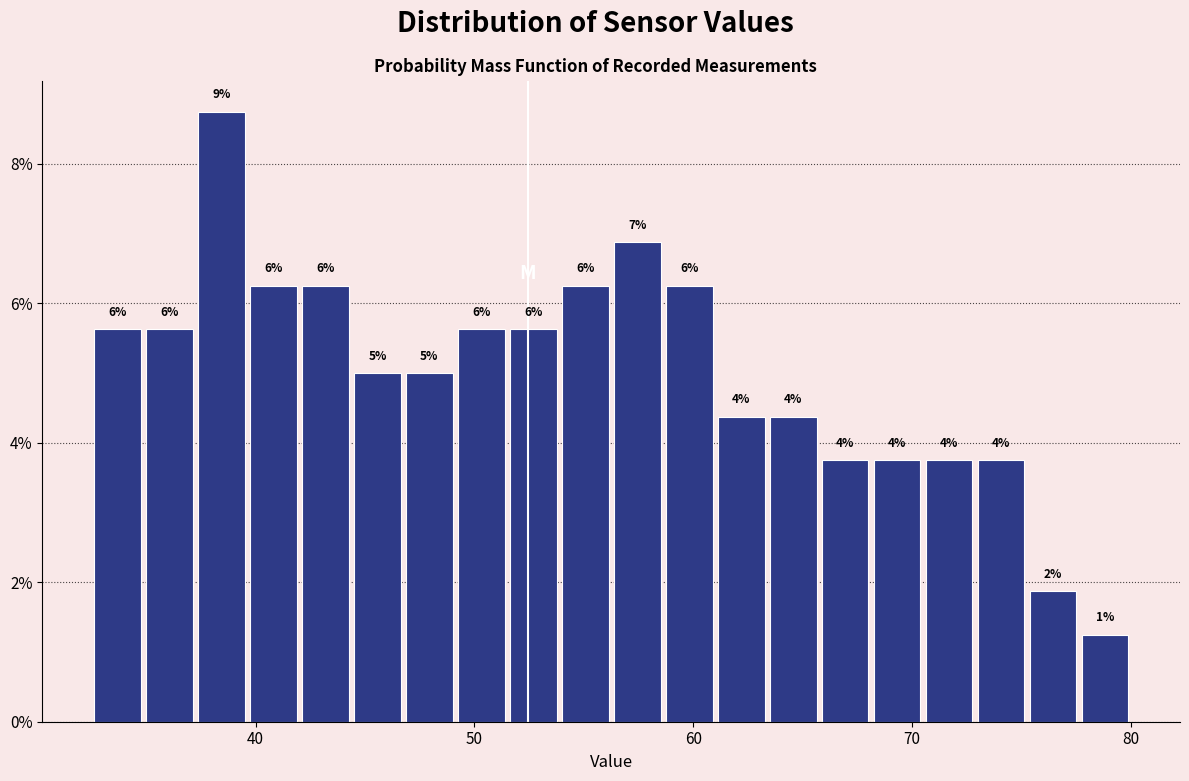

Around what value on the x-axis is the tallest bar? Give the approximate position of its centre, as read against the axis.

38